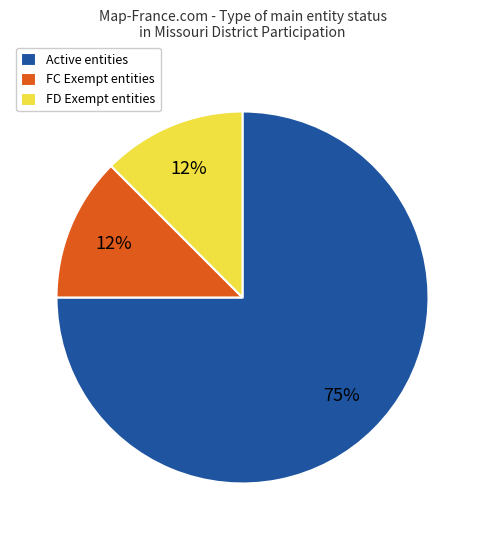

Is it true that FC Exempt entities is 12% of the pie?

True